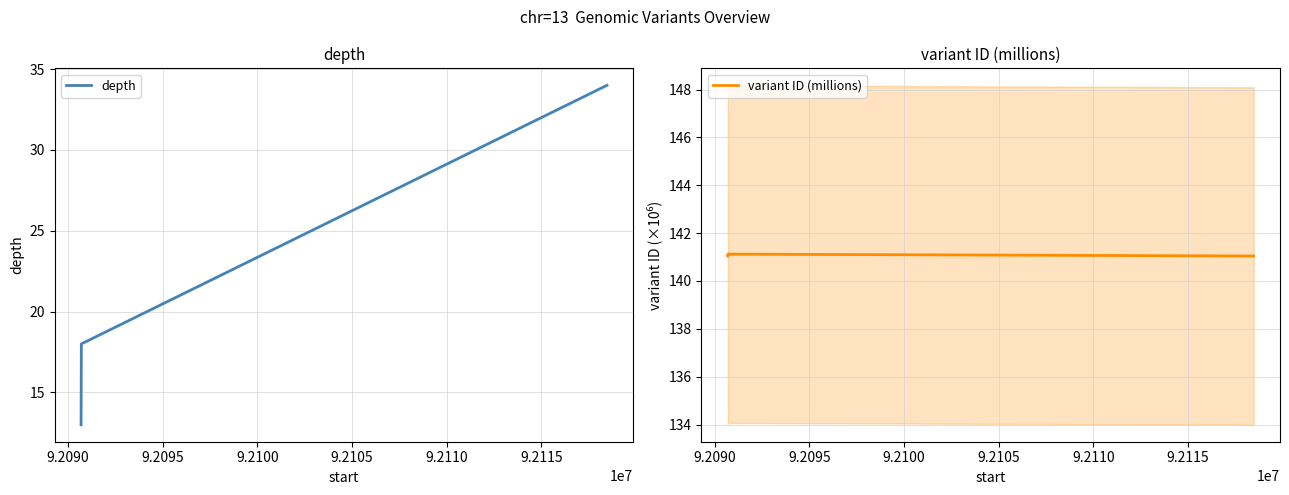

True or false: variant ID (millions) and depth intersect in this chart.

False